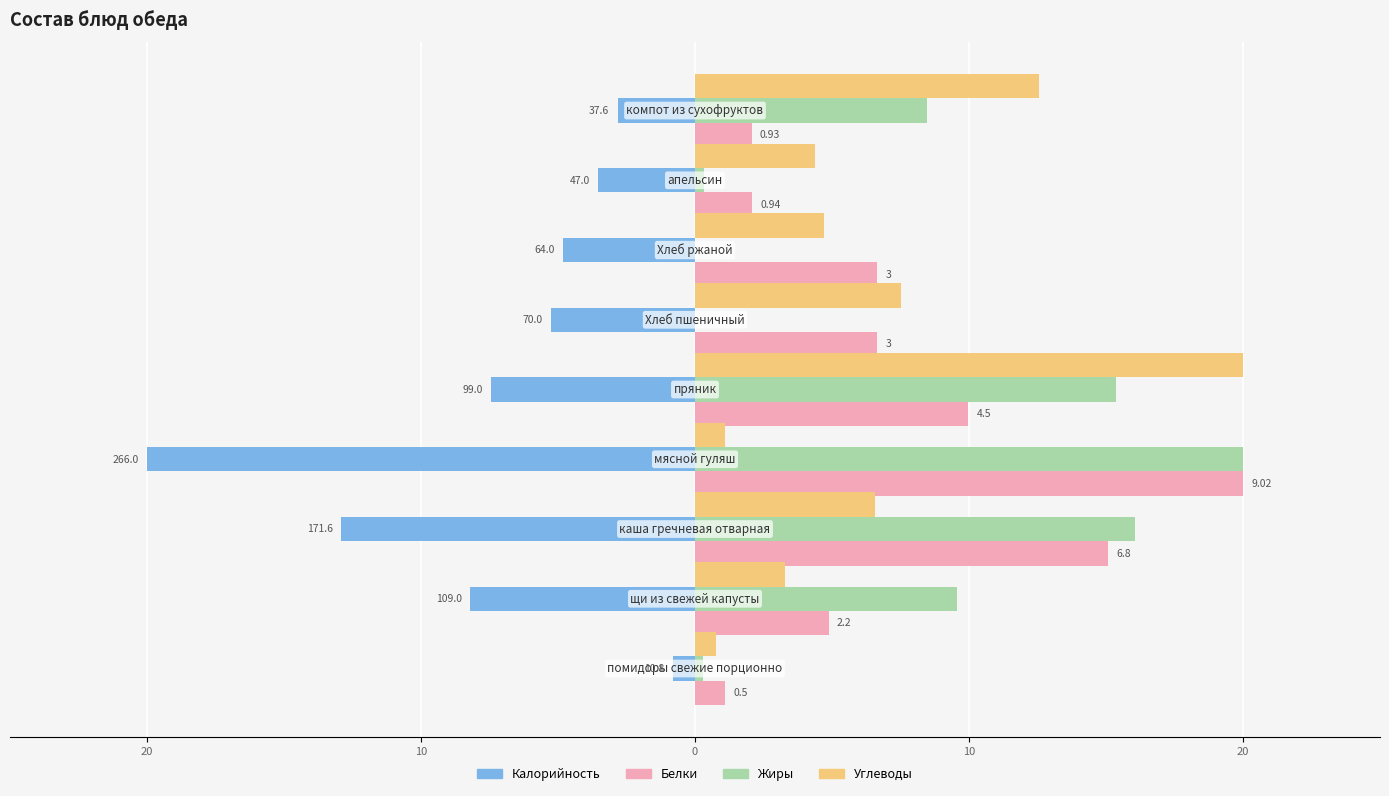

Reading left to right, list all the values displayed in this chart.

Калорийность: -0.8	-8.2	-12.9	-20.0	-7.4	-5.3	-4.8	-3.5	-2.8
Белки: 1.1	4.9	15.1	20.0	10.0	6.7	6.7	2.1	2.1
Жиры: 0.3	9.6	16.1	20.0	15.4	0.0	0.0	0.3	8.5
Углеводы: 0.8	3.3	6.6	1.1	20.0	7.5	4.7	4.4	12.6